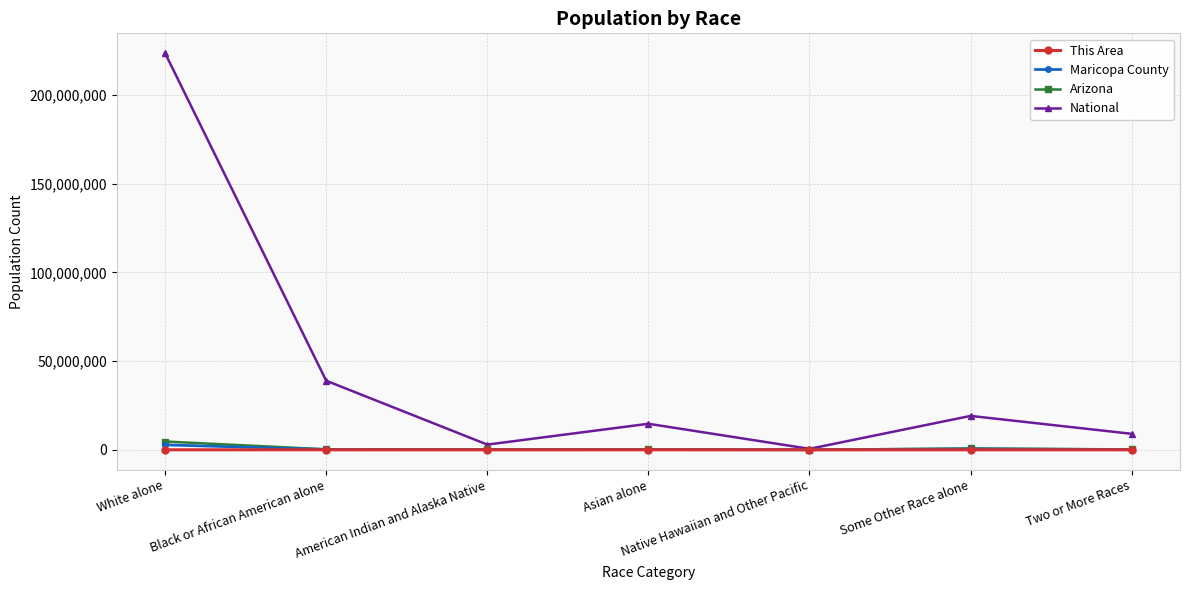

What is the average value of the This Area series?

471